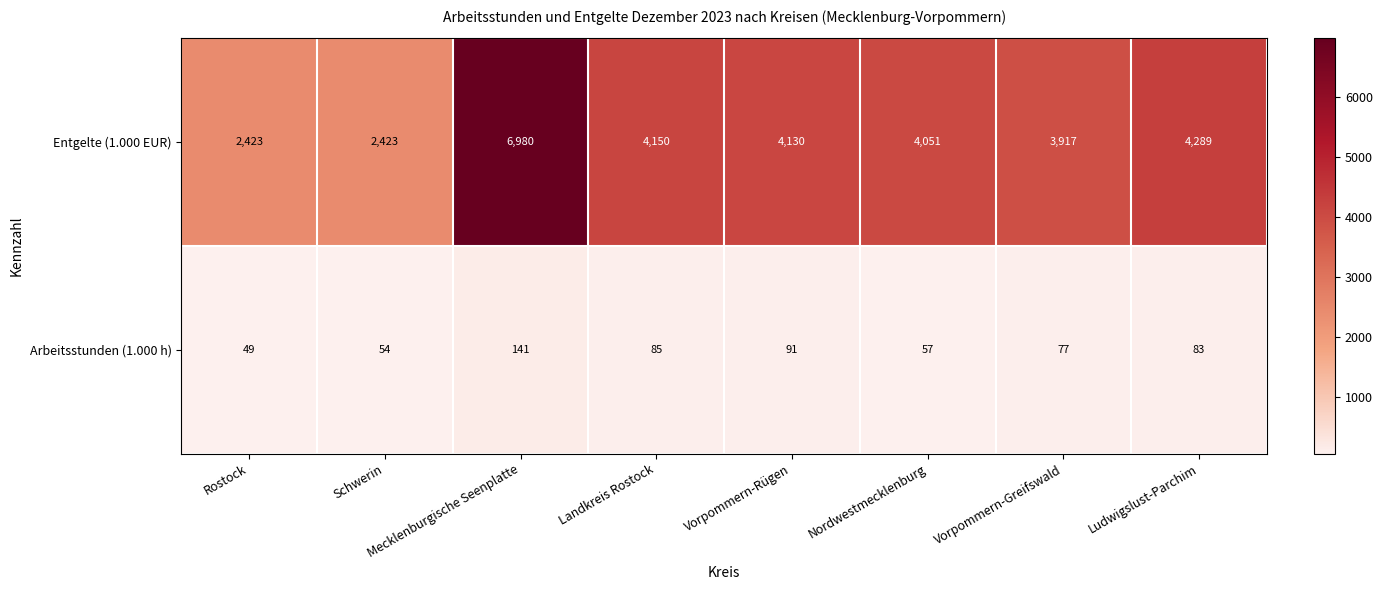

Is it true that Entgelte (1.000 EUR) equals 1684 at Ludwigslust-Parchim?

False